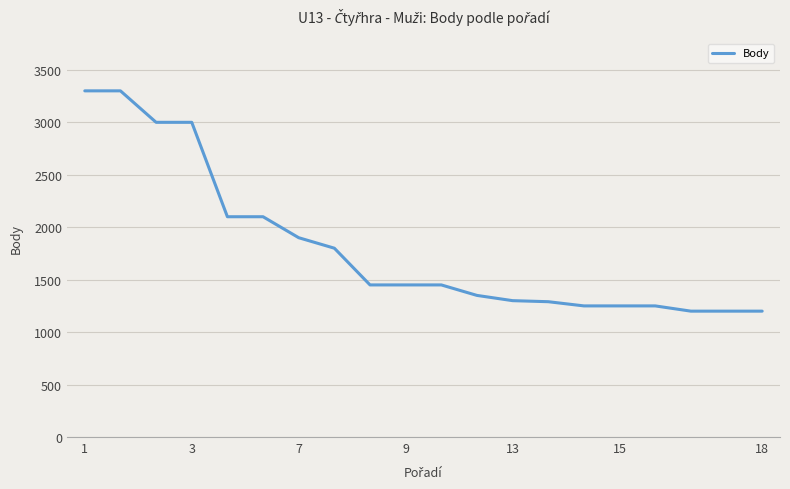

Count the number of data series in this chart.

1